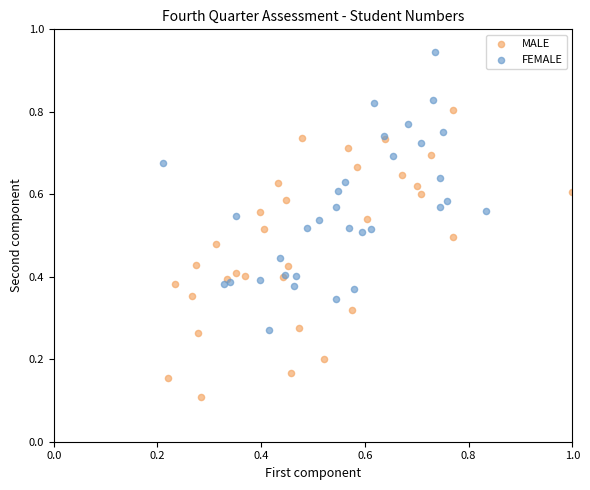

Which series reaches the maximum Y coordinate?

FEMALE